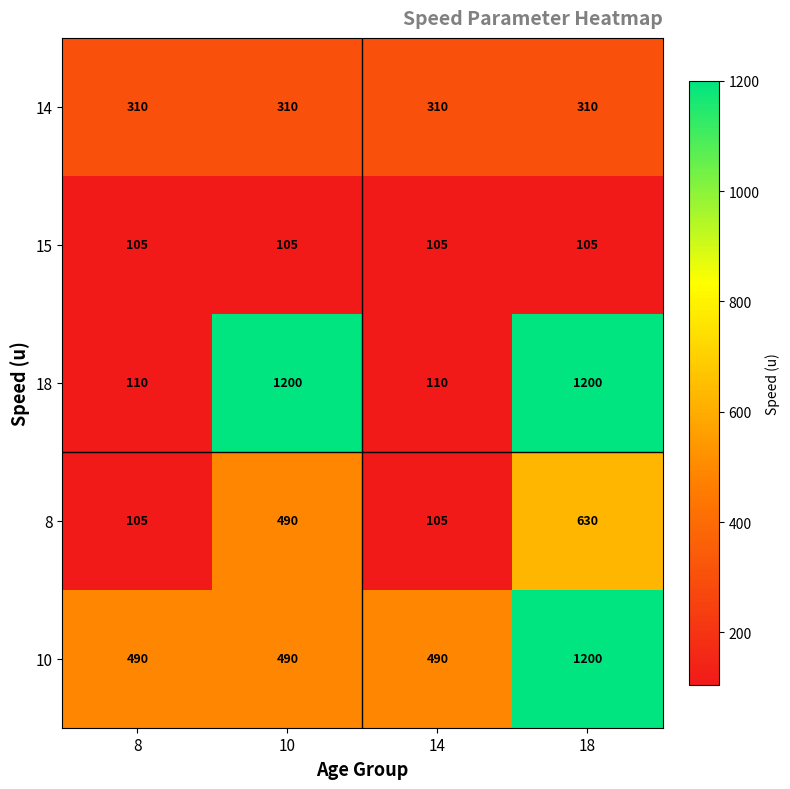

Reading right to left, extract all data points from this chart.

14: 310	310	310	310
15: 105	105	105	105
18: 1200	110	1200	110
8: 630	105	490	105
10: 1200	490	490	490